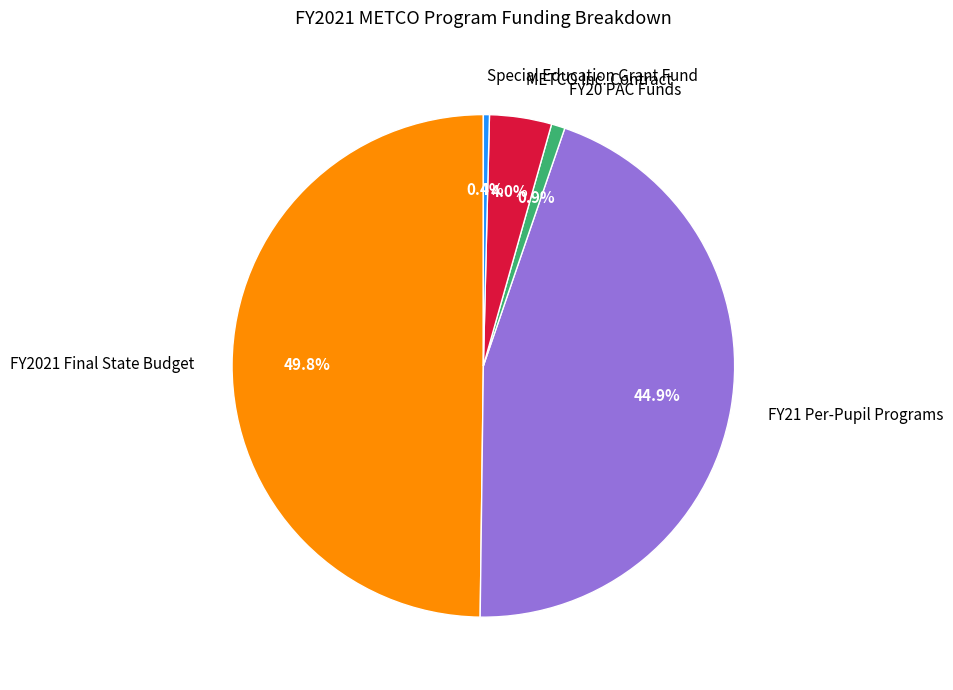

Count the number of slices in the pie.

5